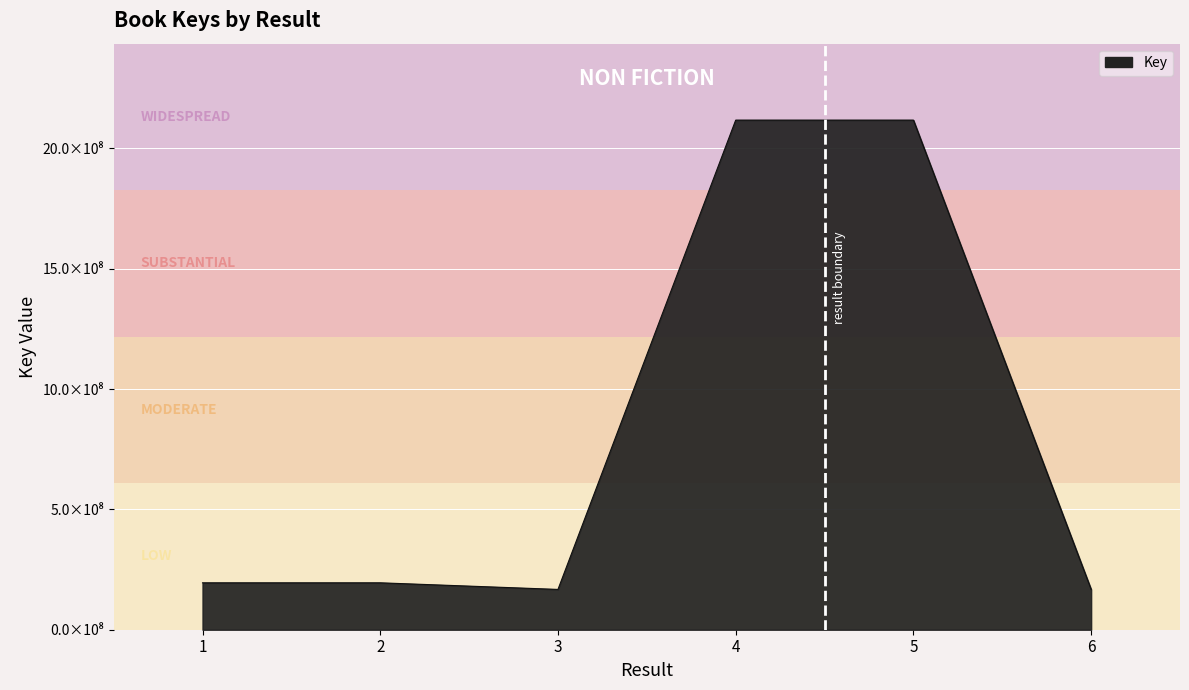

Reading right to left, list all the values displayed in this chart.

6=167510268	5=2117912413	4=2117894939	3=167492436	2=194952896	1=194952773